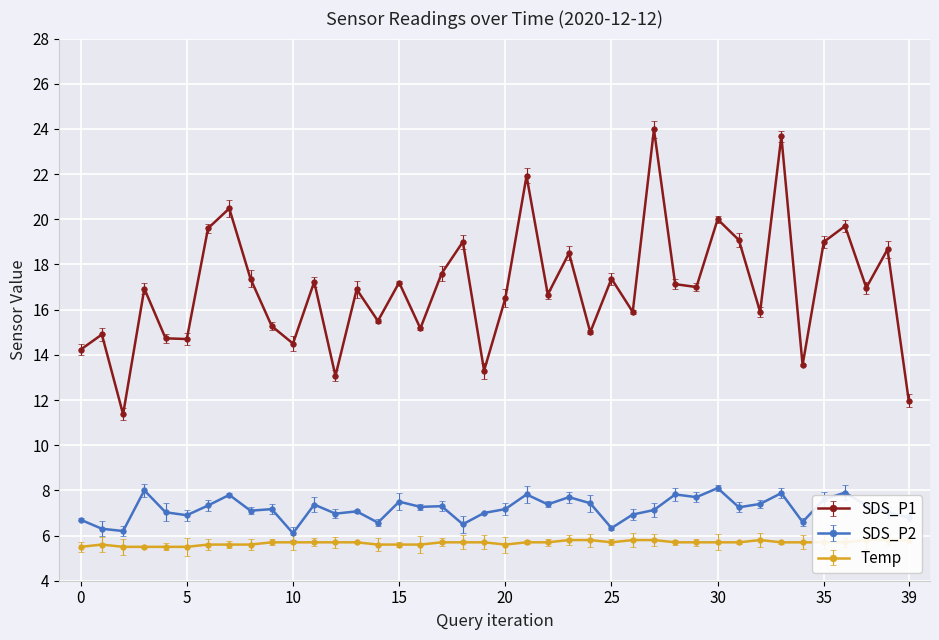

At how many categories does at least one series exceed 17?

18